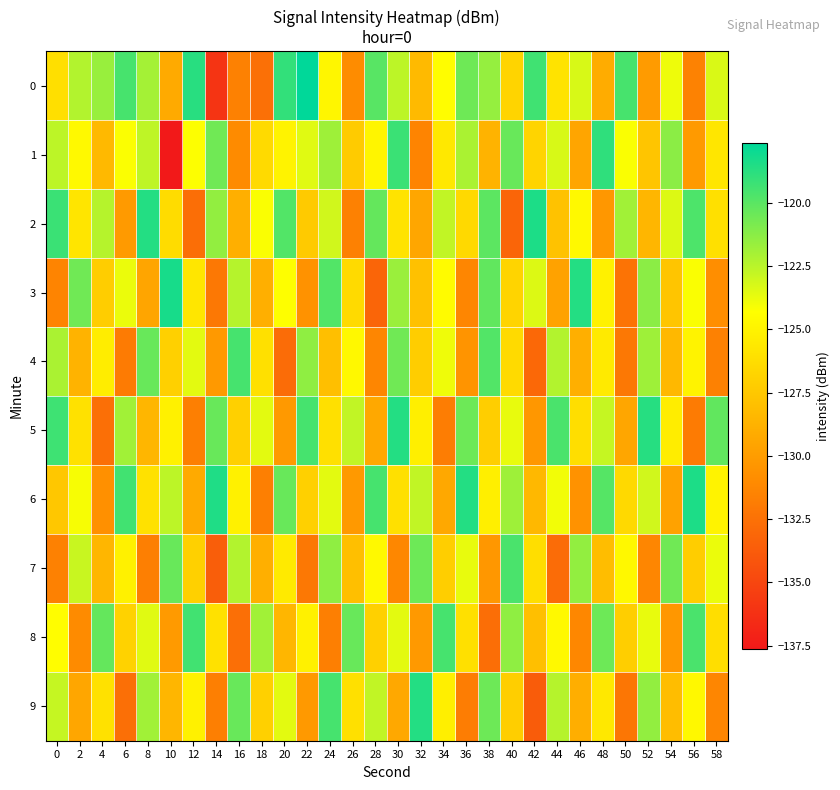

List the series in order of their peak value, highest first.

0, 3, 2, 6, 5, 9, 1, 8, 4, 7